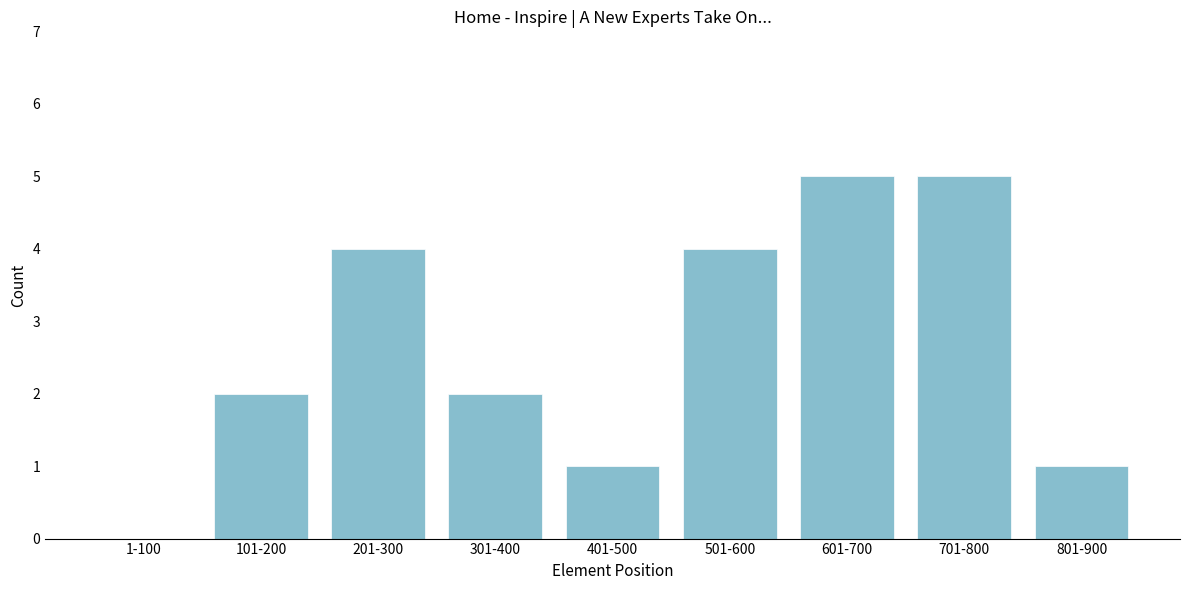

Reading right to left, list all the values displayed in this chart.

801-900=1	701-800=5	601-700=5	501-600=4	401-500=1	301-400=2	201-300=4	101-200=2	1-100=0